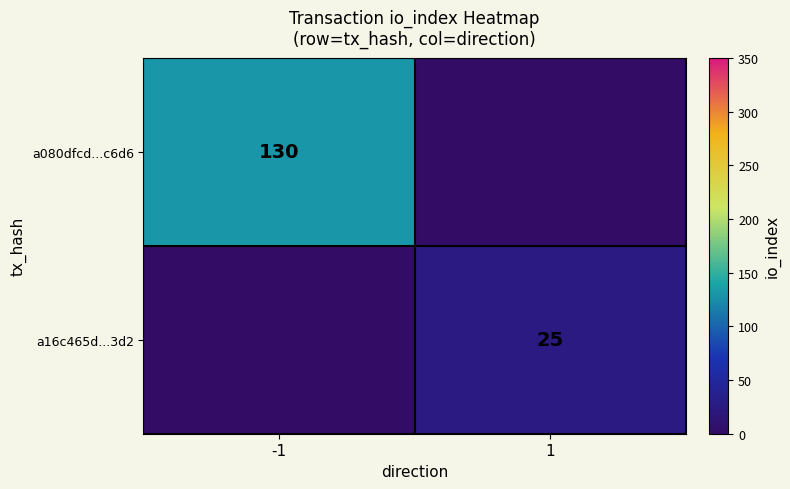

True or false: a16c465d...3d2 has a value of 41 at 1.

False